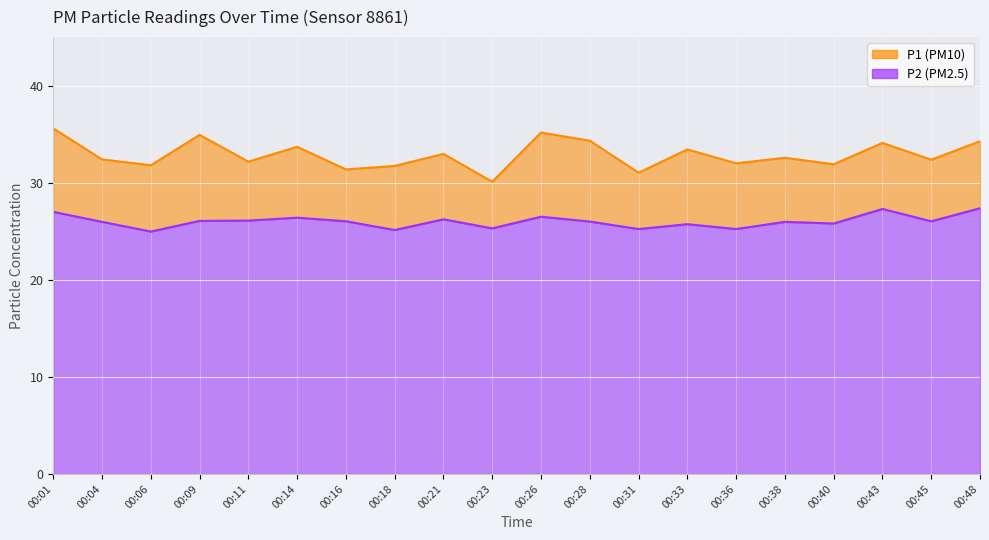

Reading left to right, list all the values displayed in this chart.

P1: 35.6	32.4	31.8	34.9	32.2	33.7	31.4	31.7	33.0	30.1	35.2	34.3	31.0	33.4	32.0	32.6	31.9	34.1	32.4	34.3
P2: 27.0	26.0	25.0	26.1	26.1	26.4	26.0	25.1	26.2	25.3	26.5	26.0	25.2	25.7	25.2	26.0	25.8	27.3	26.0	27.4